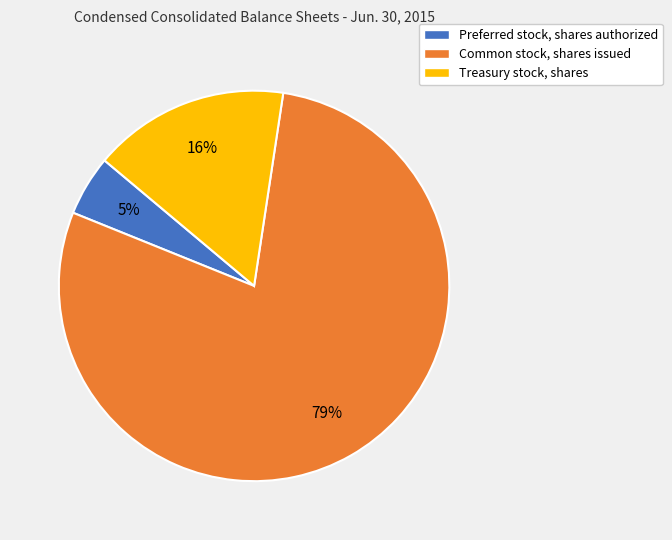

What is the ratio of the value at Preferred stock, shares authorized to the value at Treasury stock, shares?

0.3